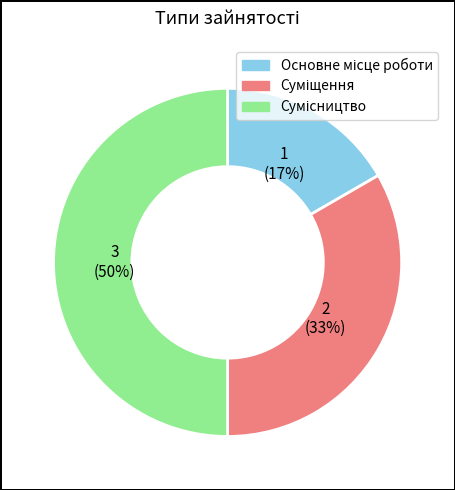

How many slices are in this pie chart?

3